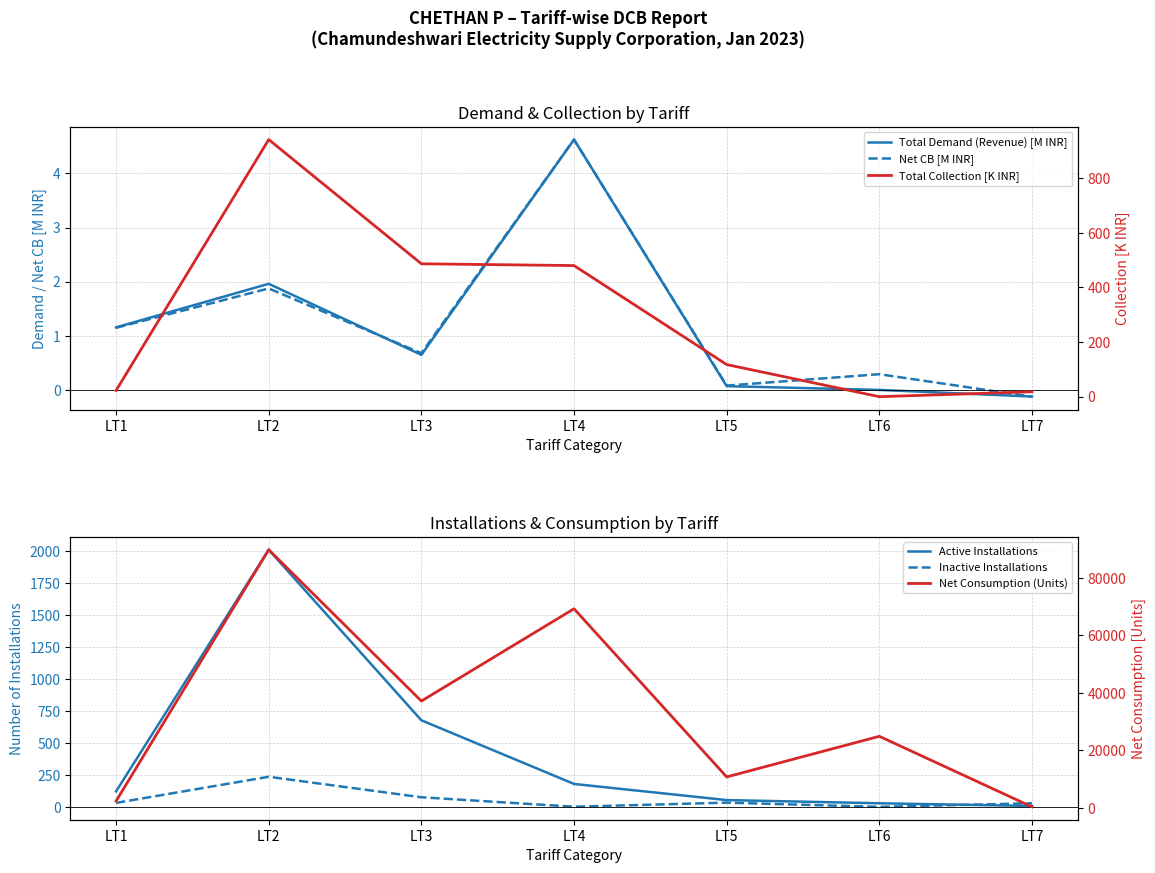

What are all the series names shown in the legend?

Total Demand (Revenue) [M INR], Net CB [M INR], Total Collection [K INR], Active Installations, Inactive Installations, Net Consumption (Units)